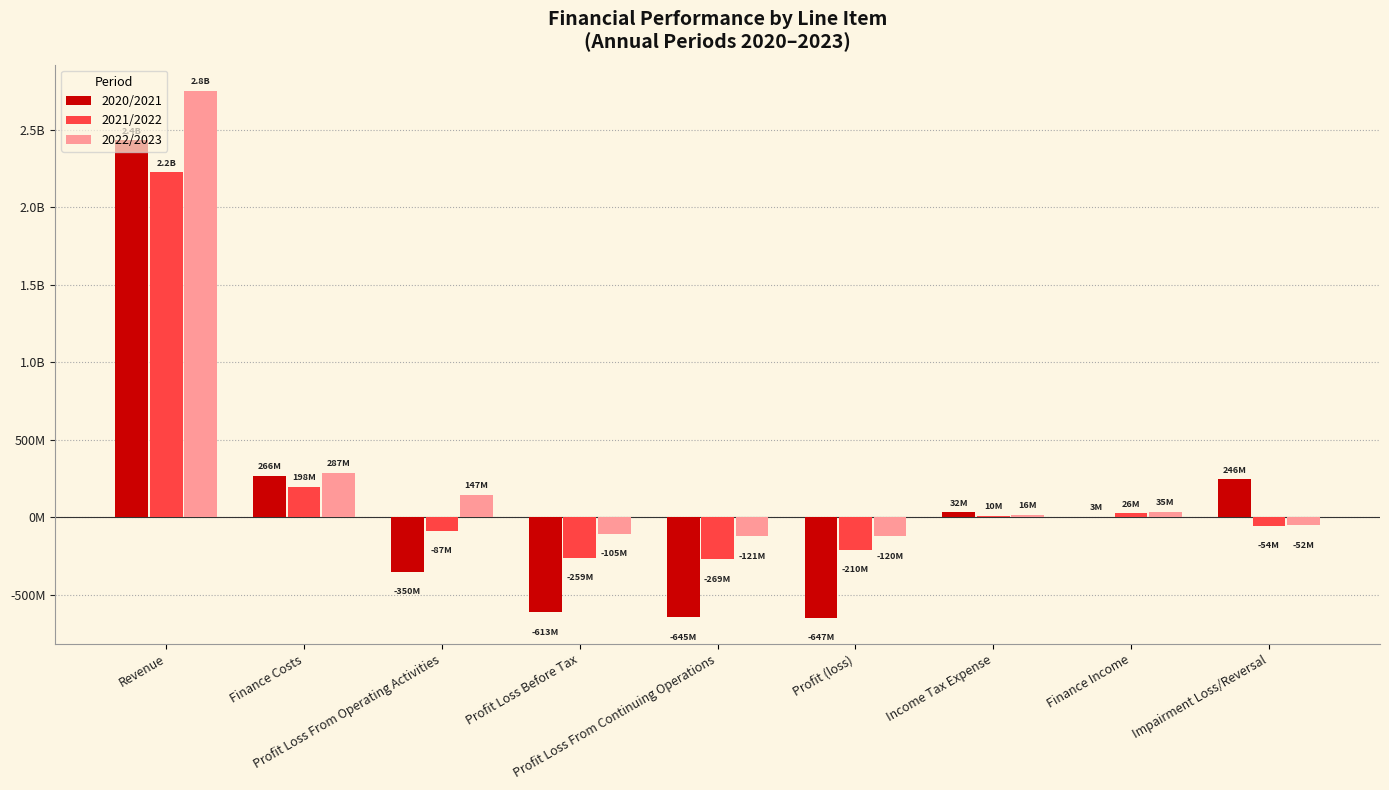

What are all the series names shown in the legend?

2020/2021, 2021/2022, 2022/2023